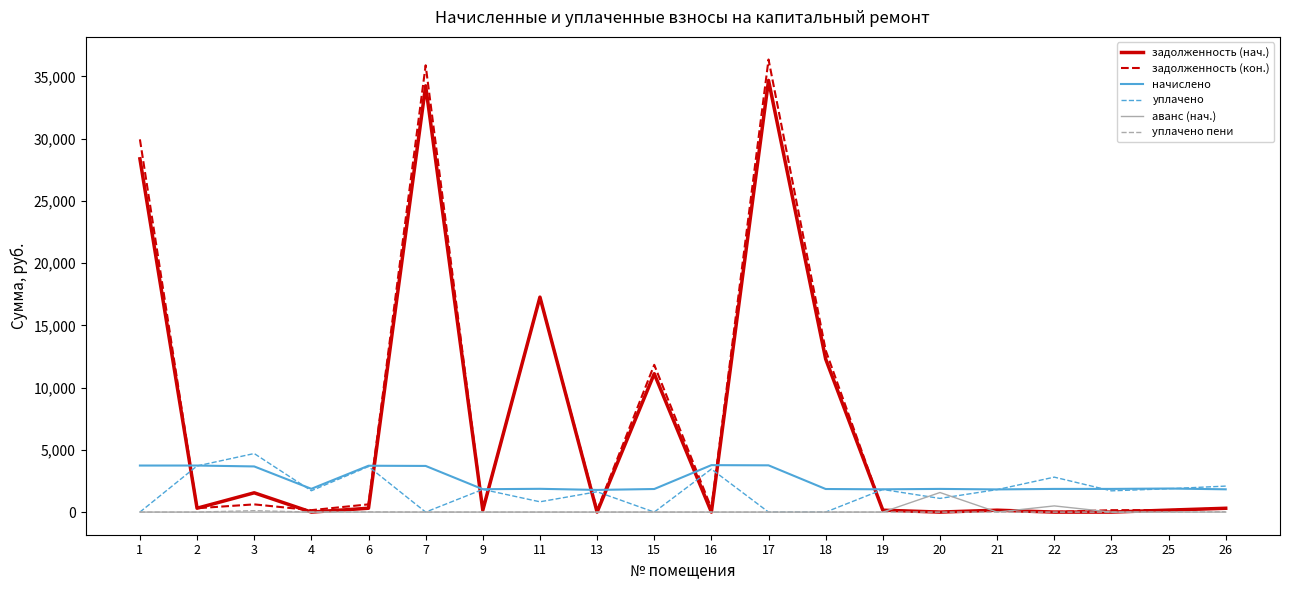

At which category does задолженность (нач.) reach its first local valley?

2